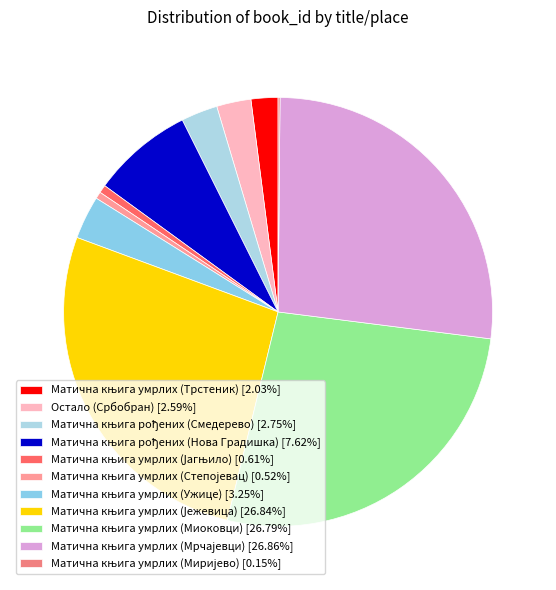

To the nearest percent, what is the combined percentage of Остало (Србобран) and Матична књига умрлих (Трстеник)?

5%